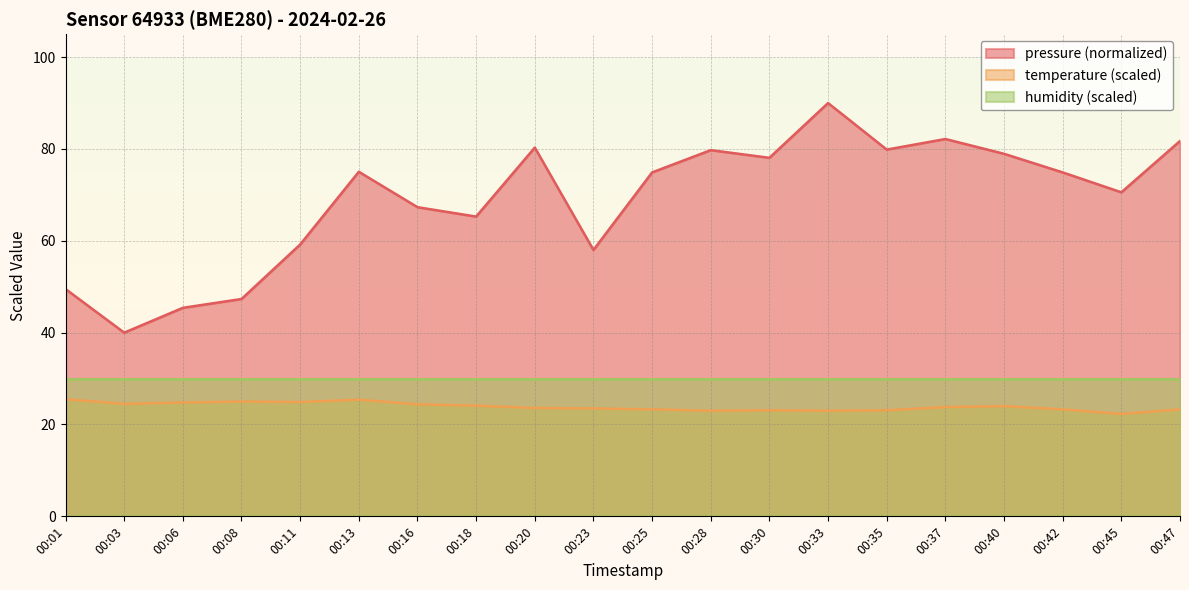

What is the highest value of the temperature series?

25.5